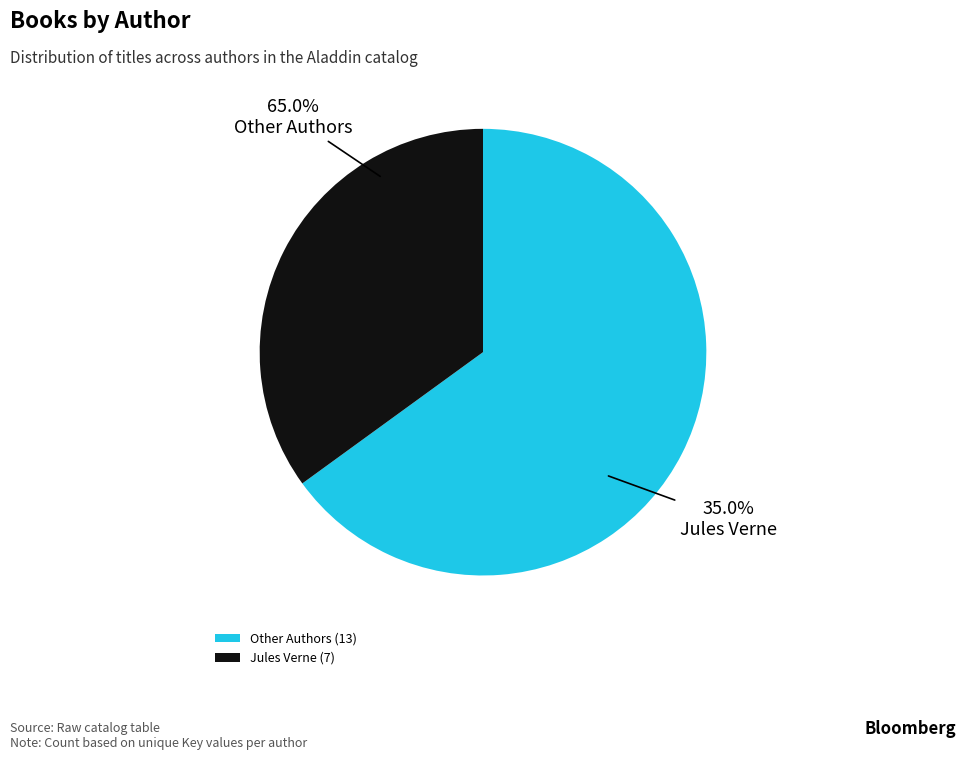

Count the number of slices in the pie.

8